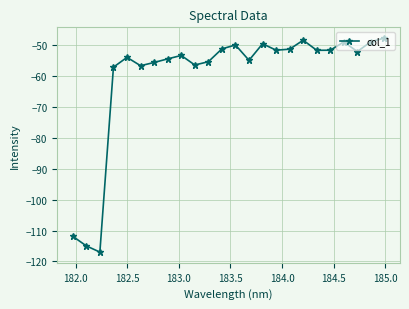

What is the value of the 7th point from the left?

-55.6